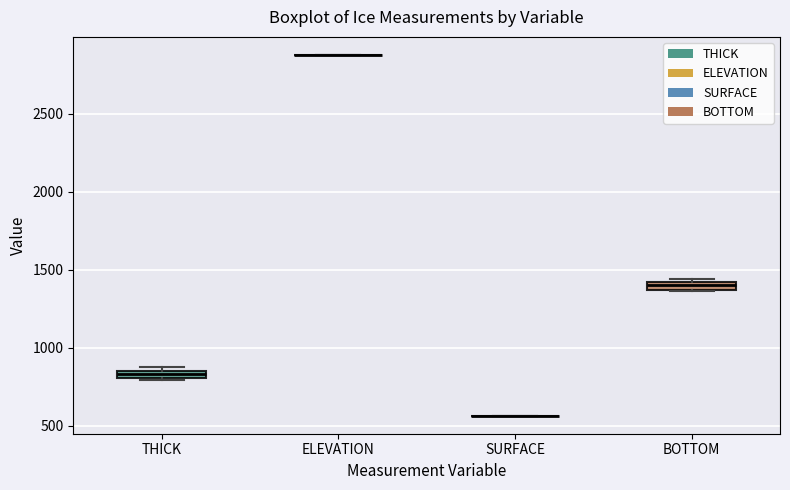

Where is the upper edge of the box for BOTTOM on the y-axis? The values are not printed on the chart, so give them approximately, as read against the axis.

1400